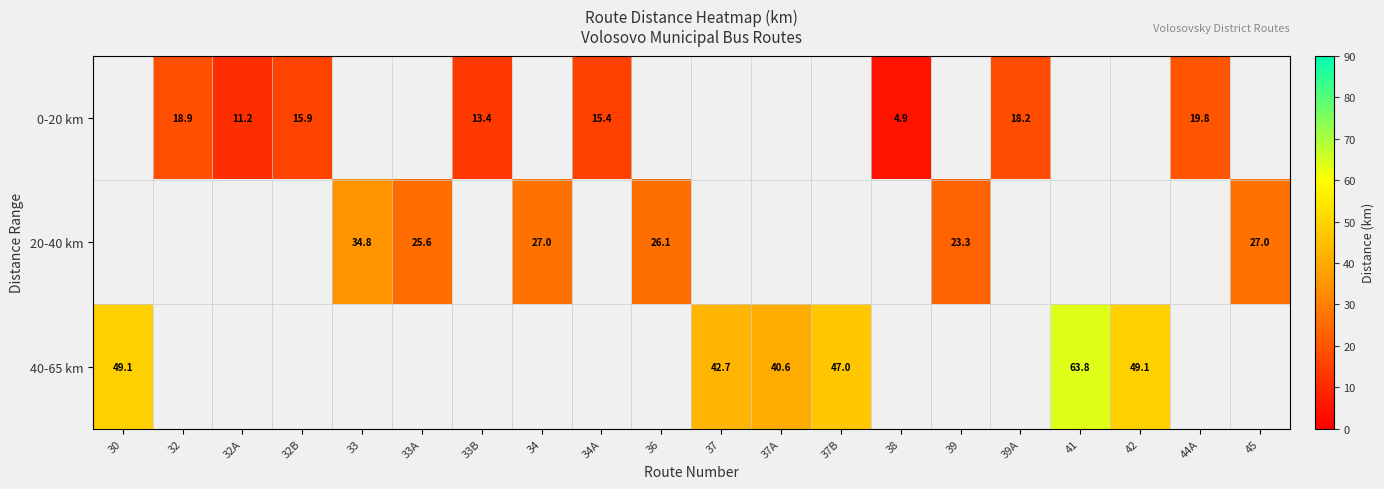

The value of 20-40 km at 36 is 26.1. True or false?

True